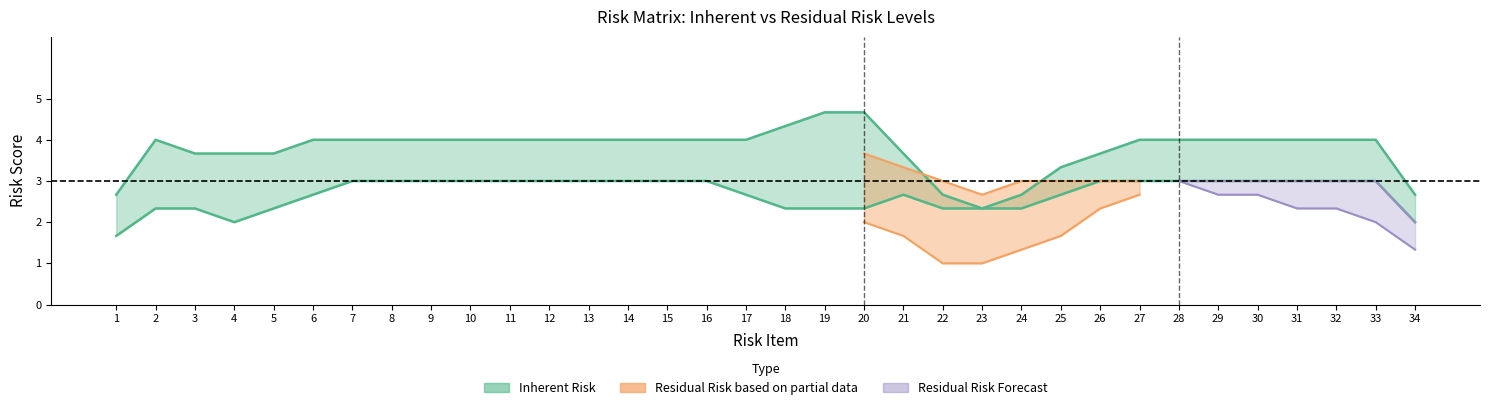

How many lines are shown in the chart?

4